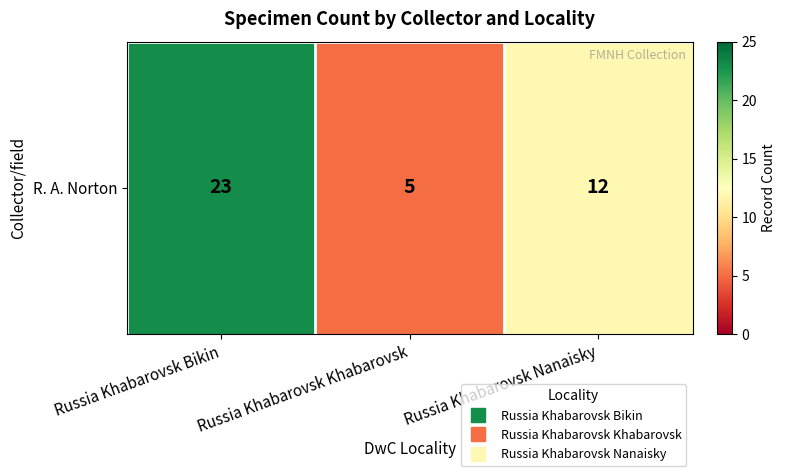

Where does the data first go above 12?

Russia Khabarovsk Bikin